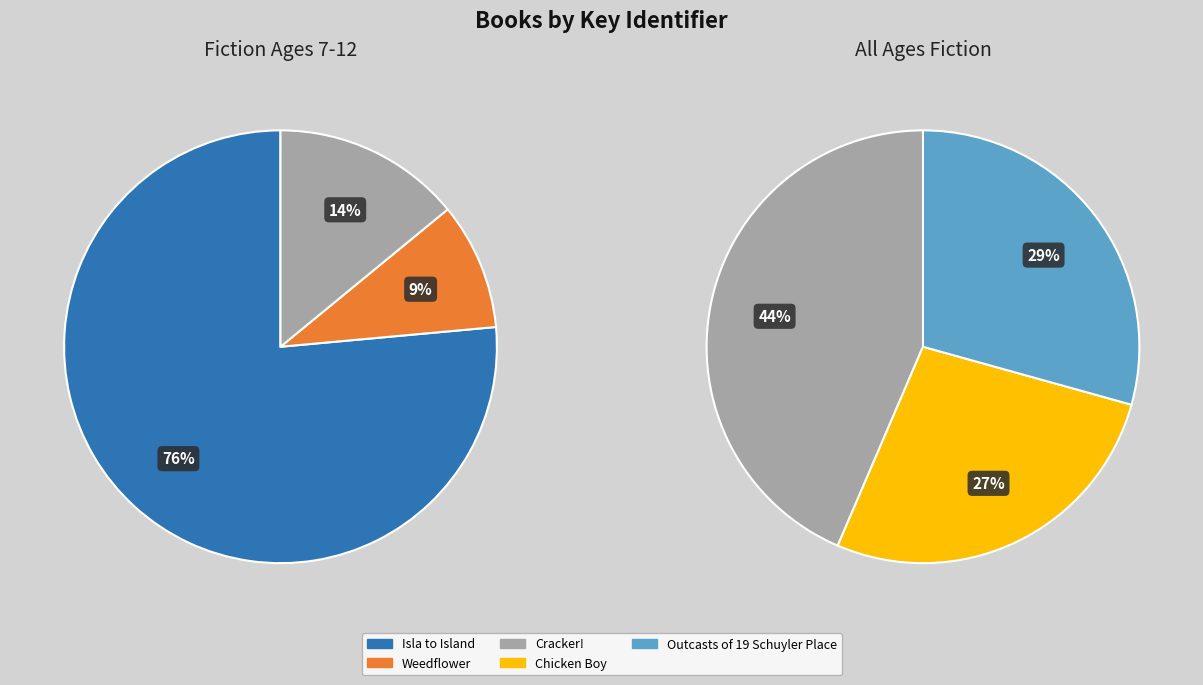

Rank the categories by value from highest to lowest.

Isla to Island, Cracker!, Weedflower, Outcasts of 19 Schuyler Place, Chicken Boy